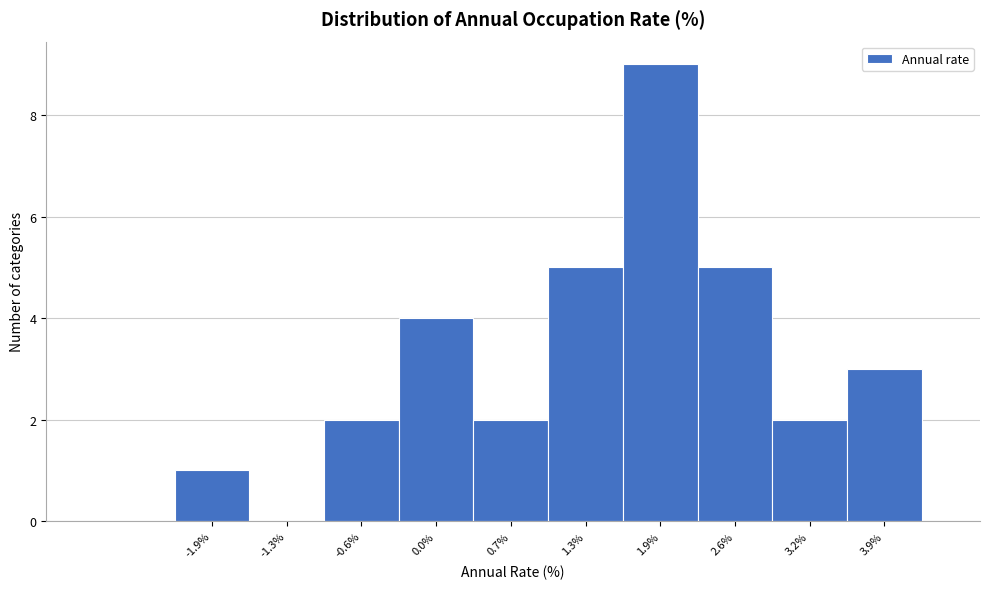

Reading left to right, what are all the values shown in this chart?

-1.9%=1	-1.3%=0	-0.6%=2	0.0%=4	0.7%=2	1.3%=5	1.9%=9	2.6%=5	3.2%=2	3.9%=3